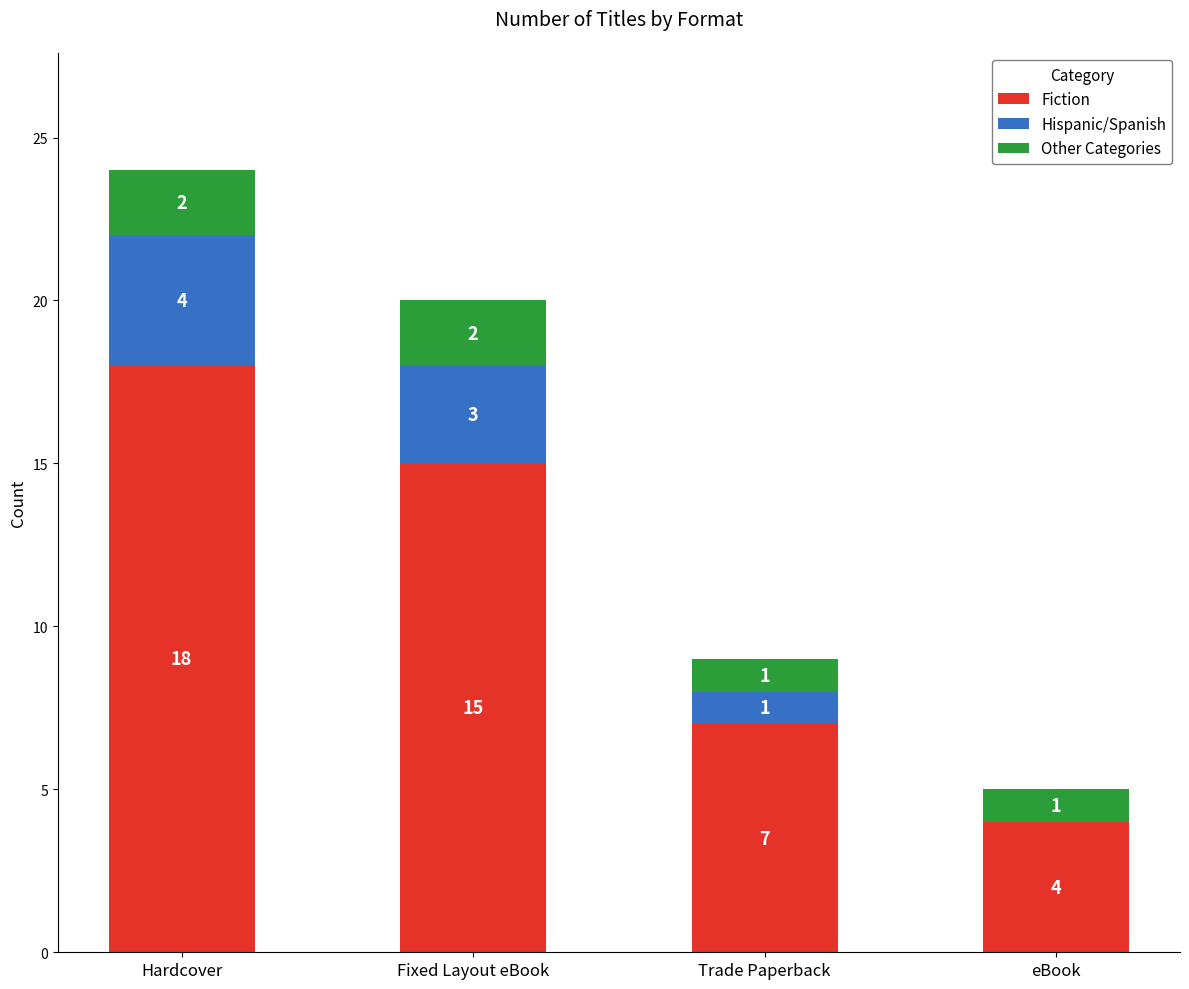

How many data points does each series have?

4